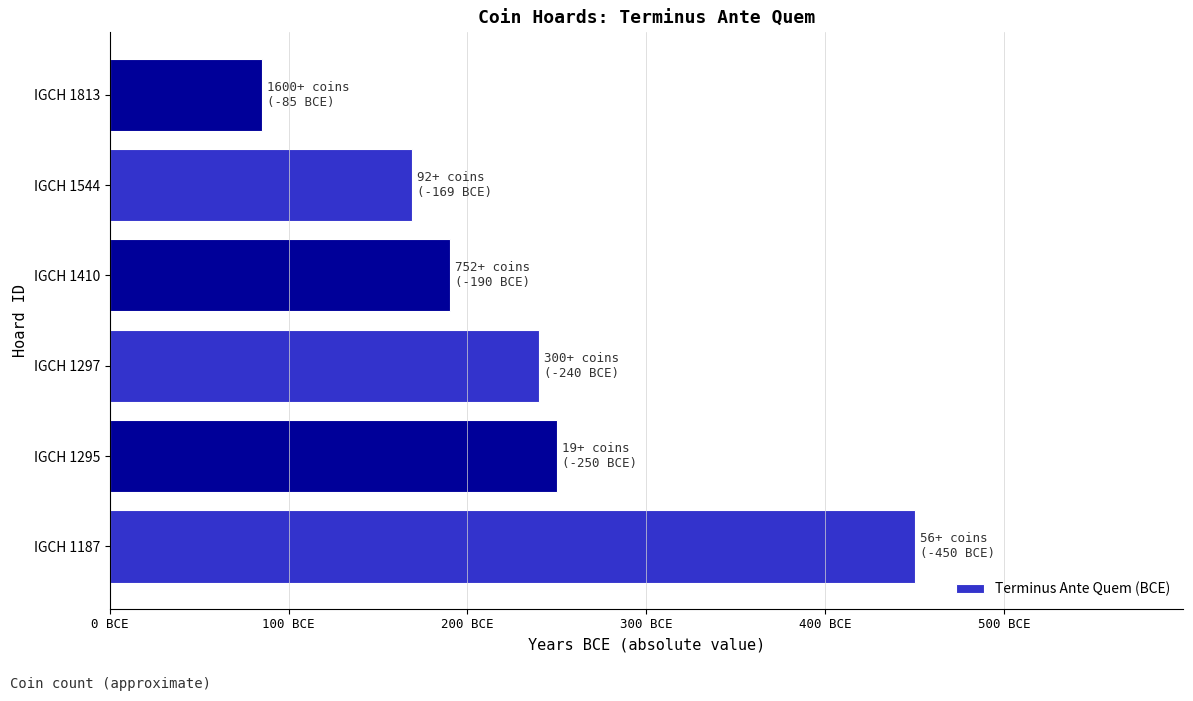

What is the sum of all values?

1384